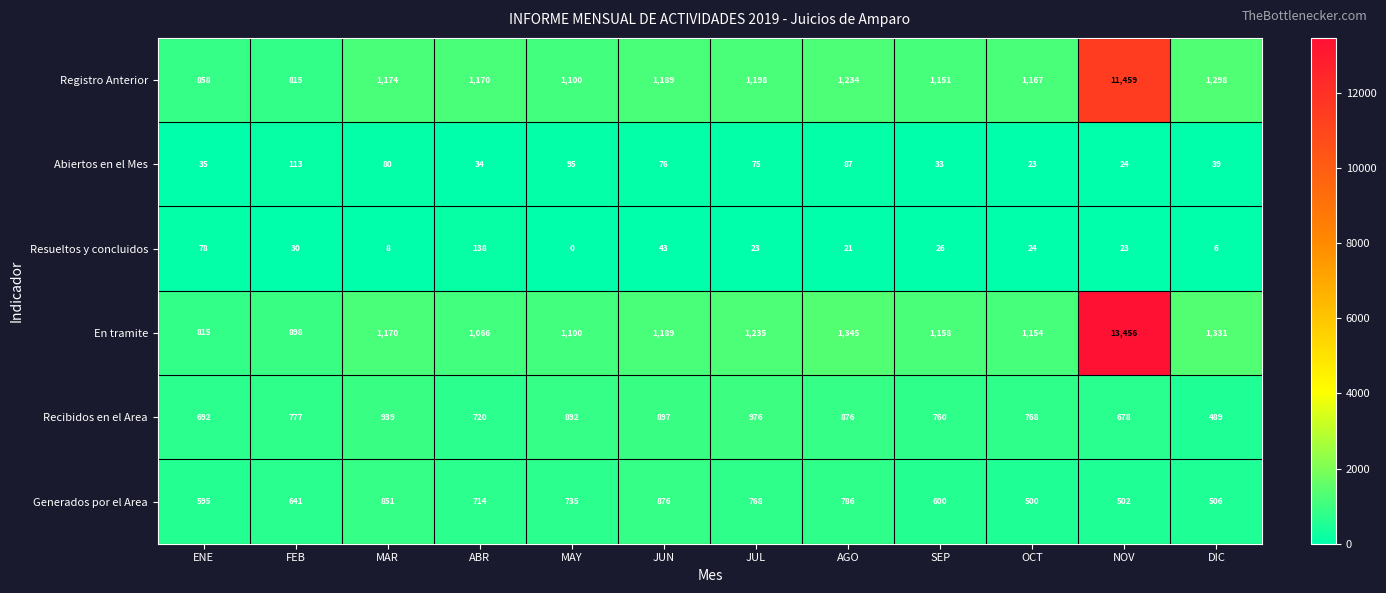

True or false: Recibidos en el Area has a value of 1231 at SEP.

False